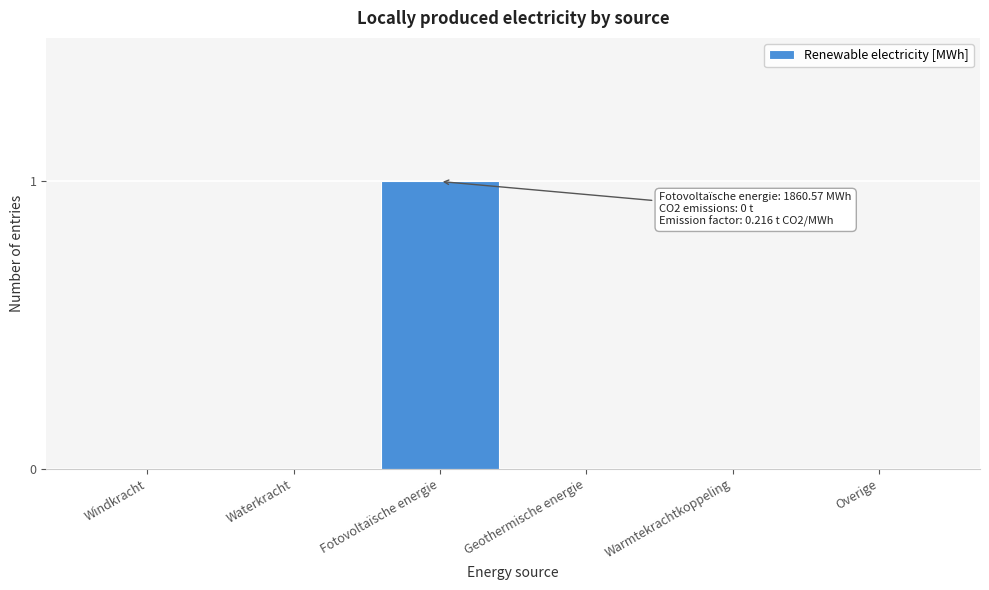

Reading right to left, list all the values displayed in this chart.

Overige=0	Warmtekrachtkoppeling=0	Geothermische energie=0	Fotovoltaïsche energie=1	Waterkracht=0	Windkracht=0